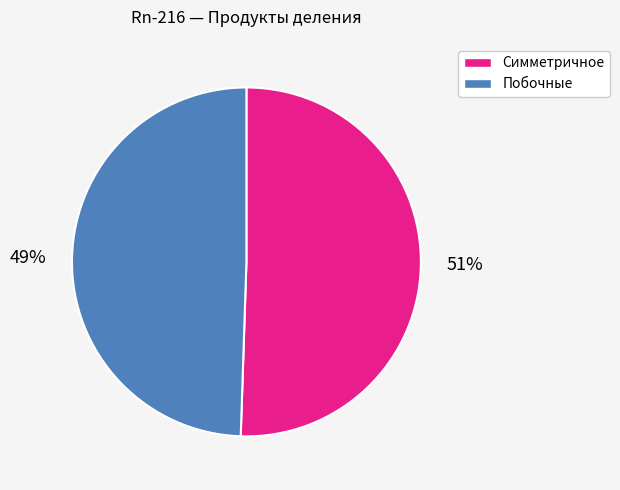

Count the number of slices in the pie.

2